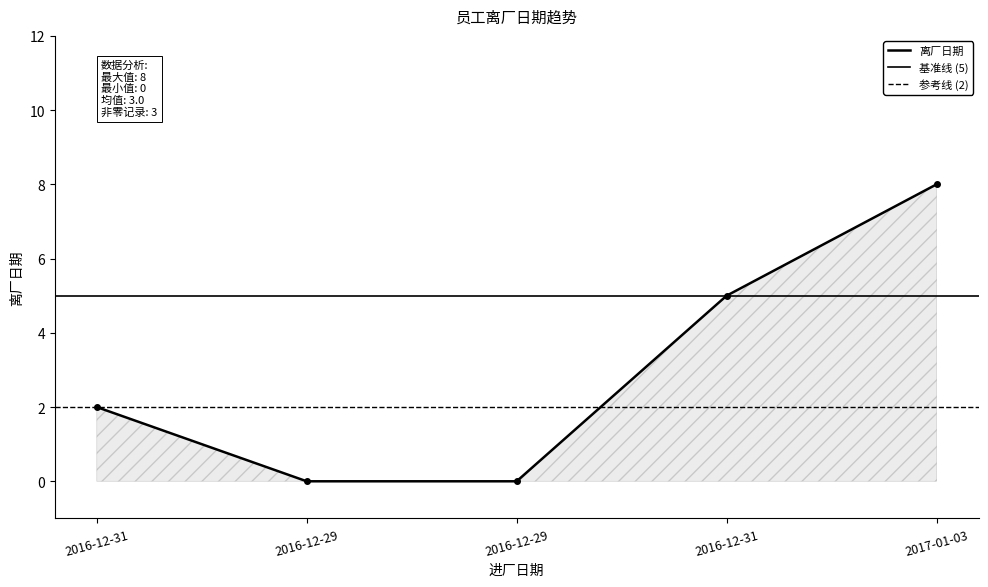

The value at 2016-12-29 is 0. True or false?

True